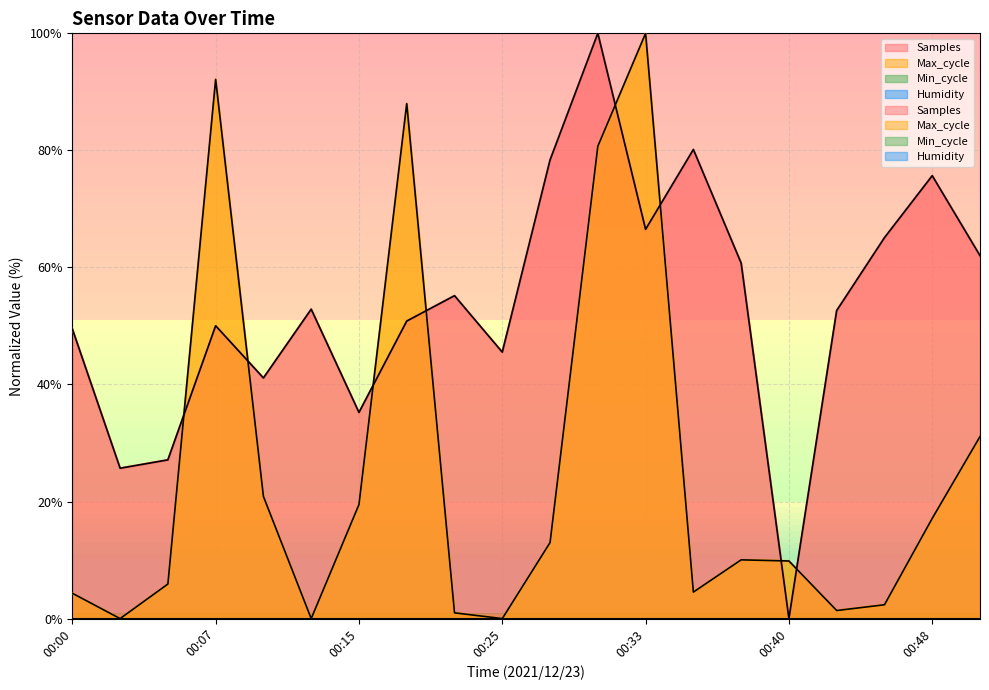

Where does the Max_cycle series first go above 10?

00:07